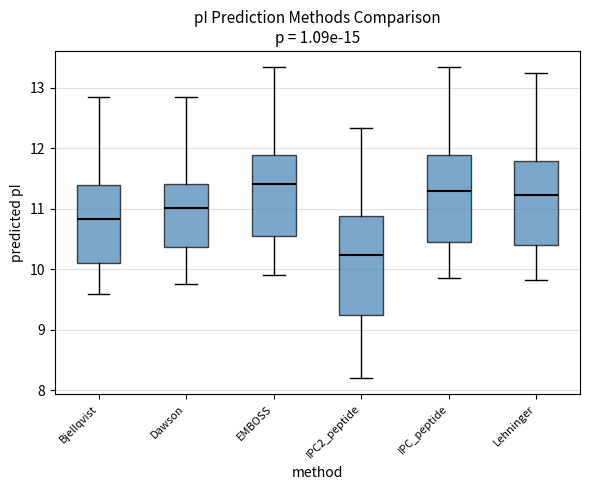

Where does the lower whisker of the box for Lehninger end on the y-axis? The values are not printed on the chart, so give them approximately, as read against the axis.

9.8